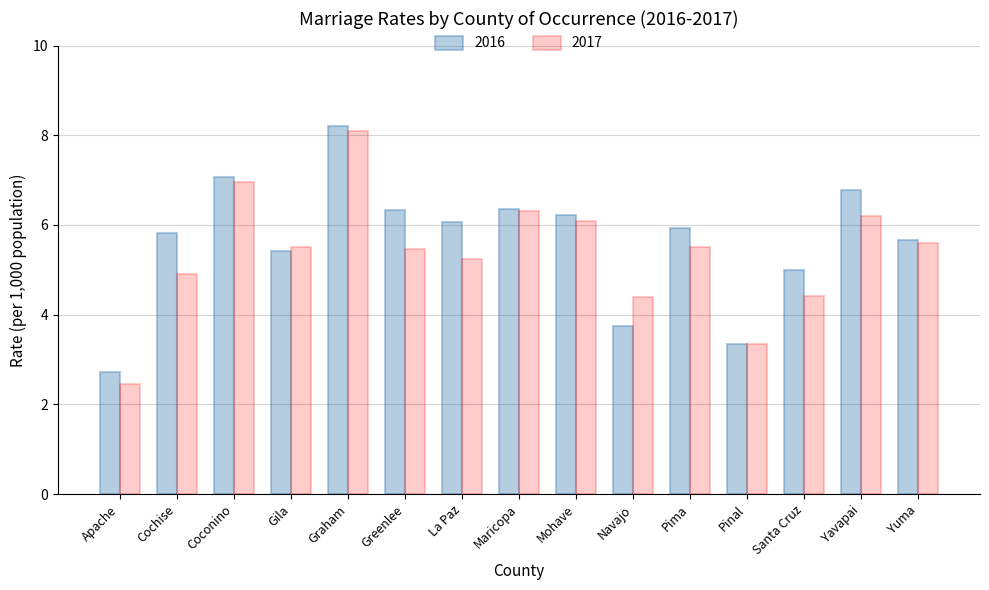

How many groups of bars are there?

15